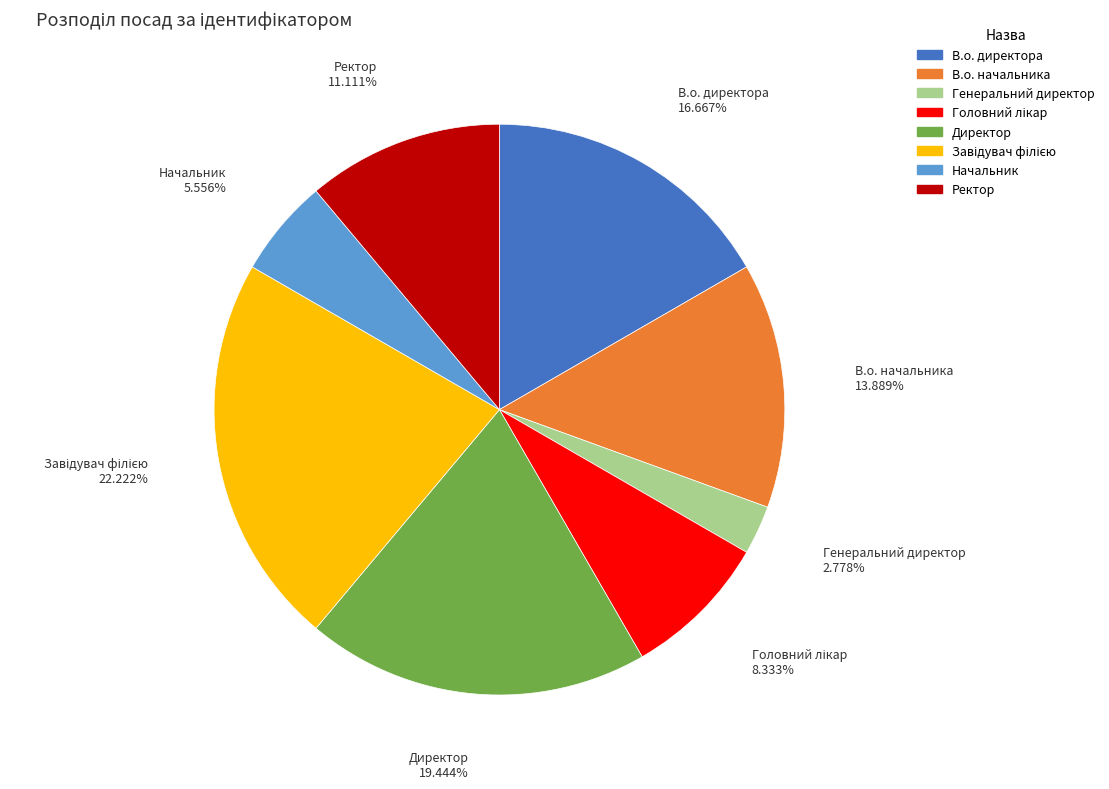

Count the number of slices in the pie.

8